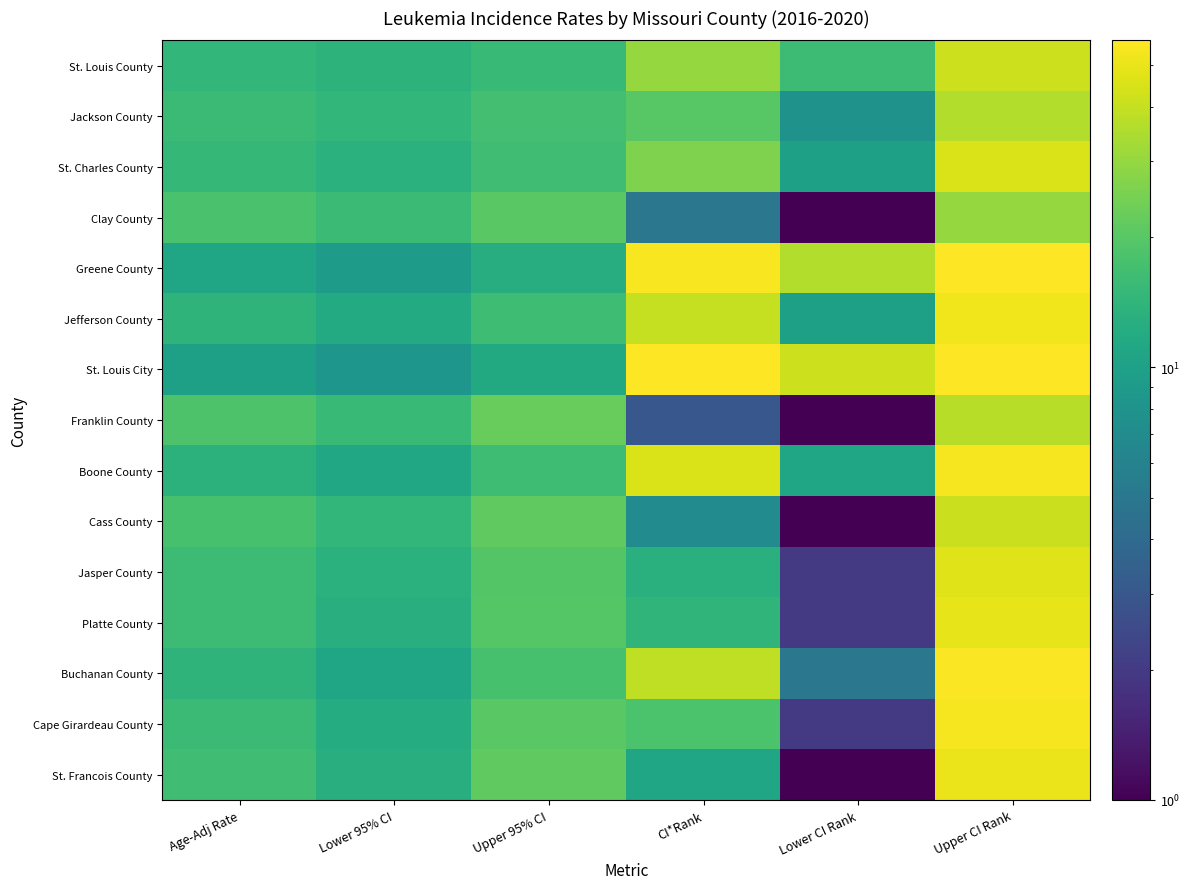

Which series changed the most between Age-Adj Rate and CI*Rank?

St. Louis City